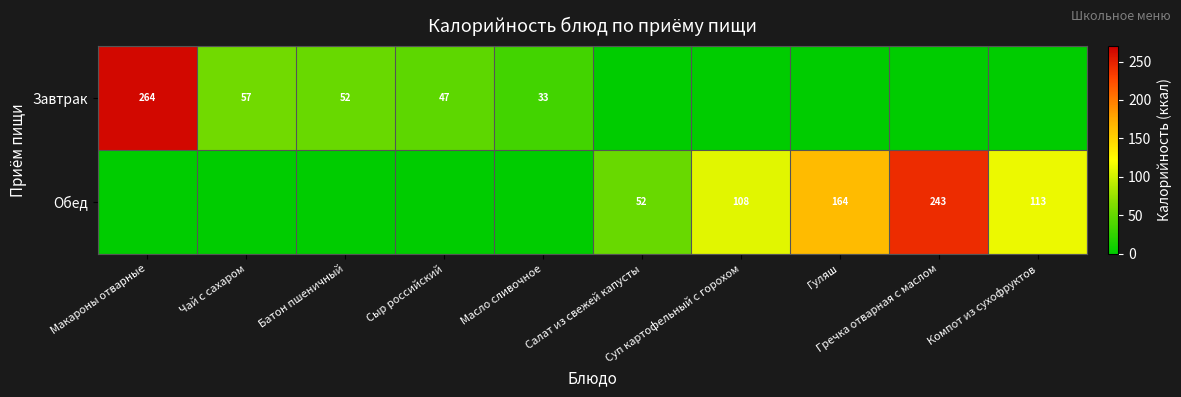

What is the difference between the highest and lowest values at Суп картофельный с горохом?

107.8